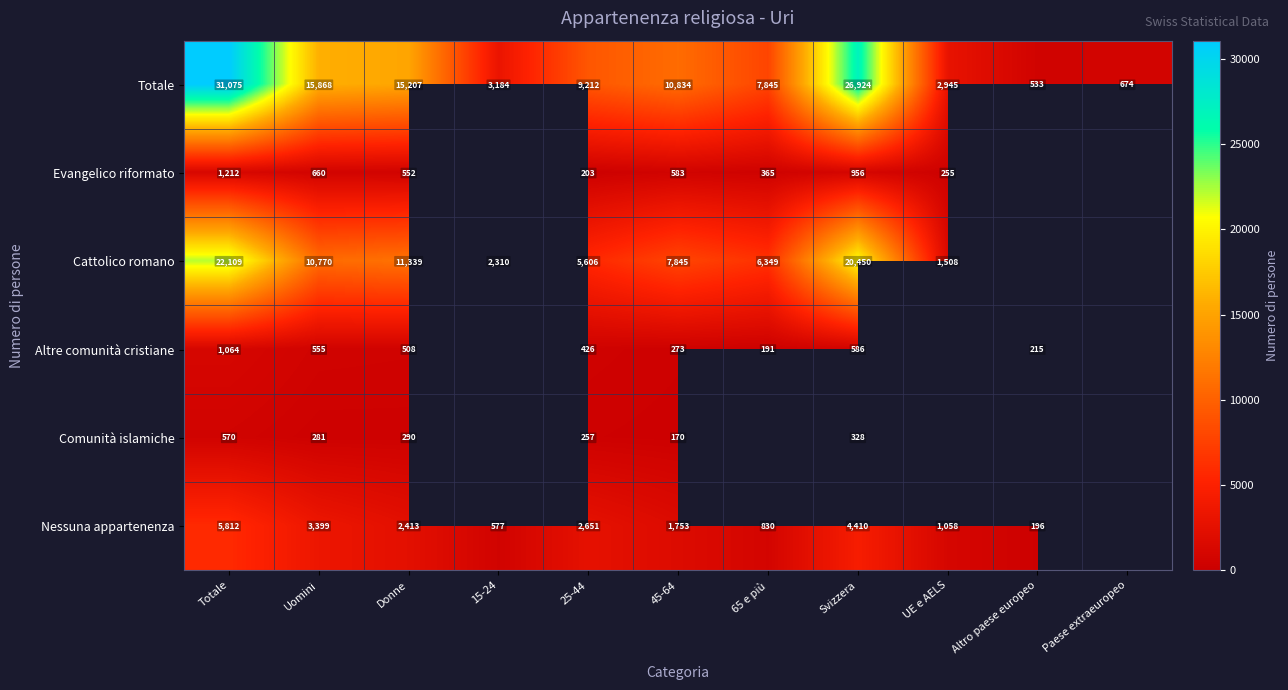

Is the value of Cattolico romano at Donne greater than the value of Totale at Totale?

No